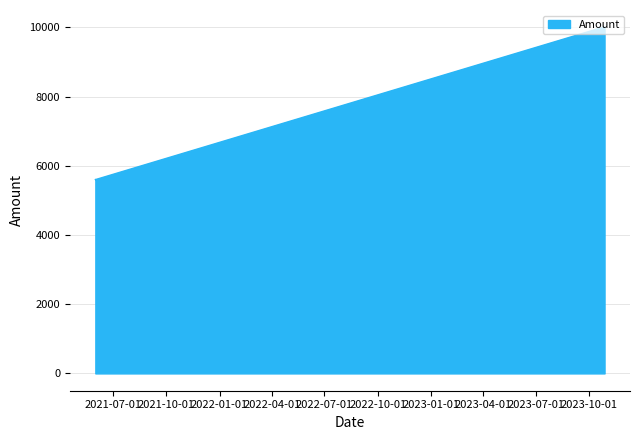

What is the maximum value shown in the chart?

10000.0